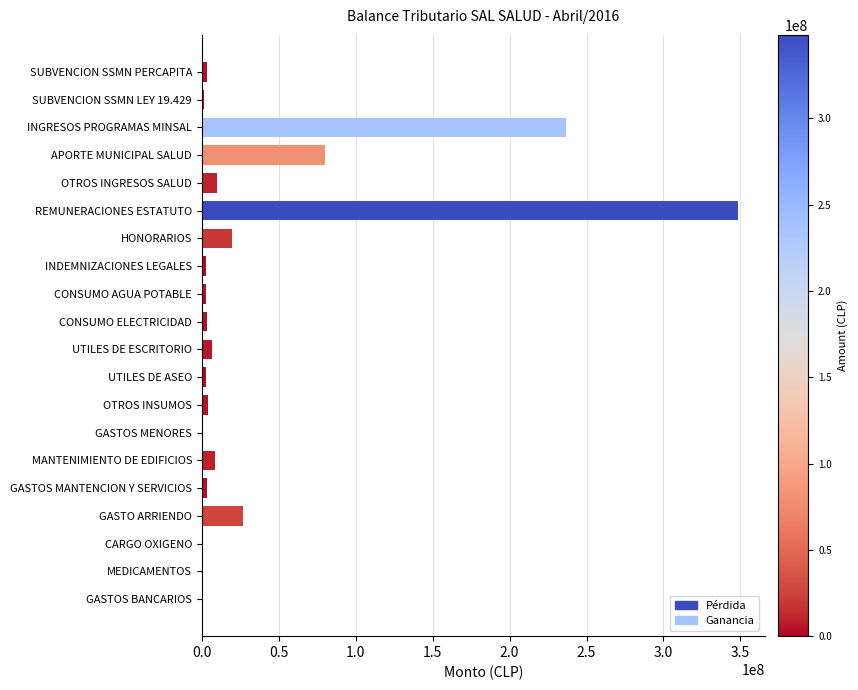

Between OTROS INSUMOS and APORTE MUNICIPAL SALUD, which is larger?

APORTE MUNICIPAL SALUD